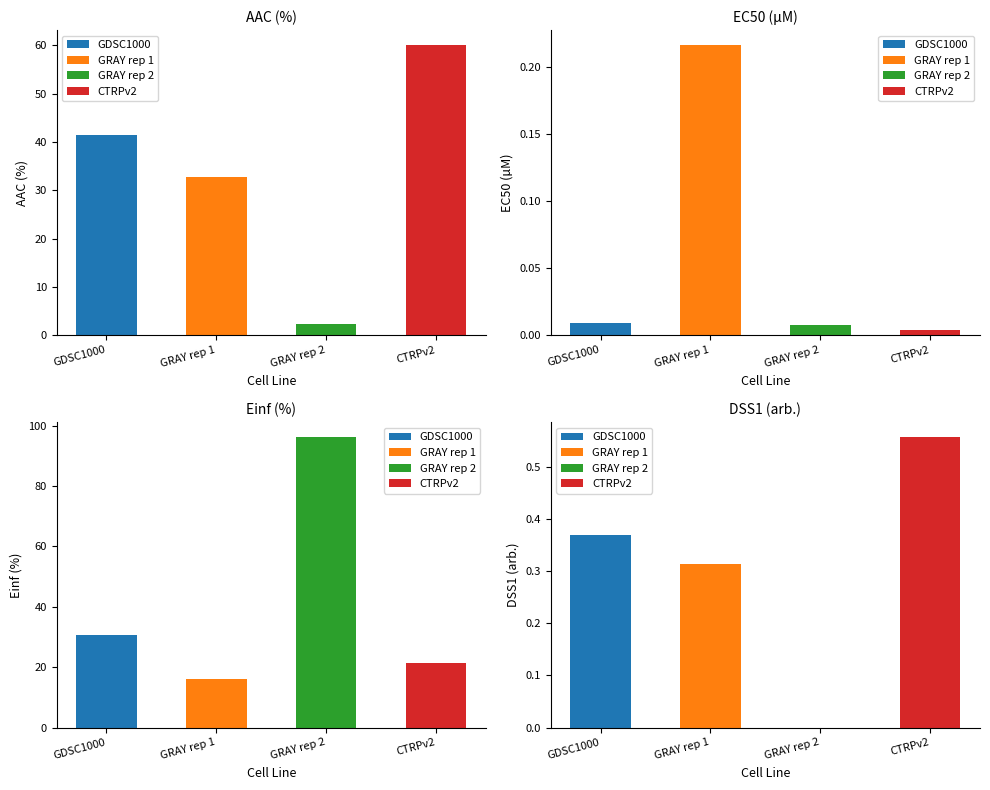

Between CTRPv2 and GDSC1000, which is larger?

CTRPv2